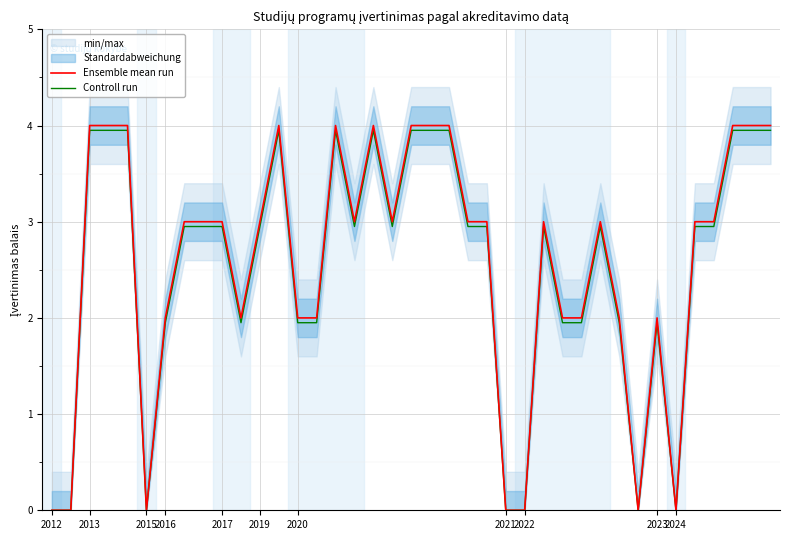

What is the greatest value displayed?

4.0